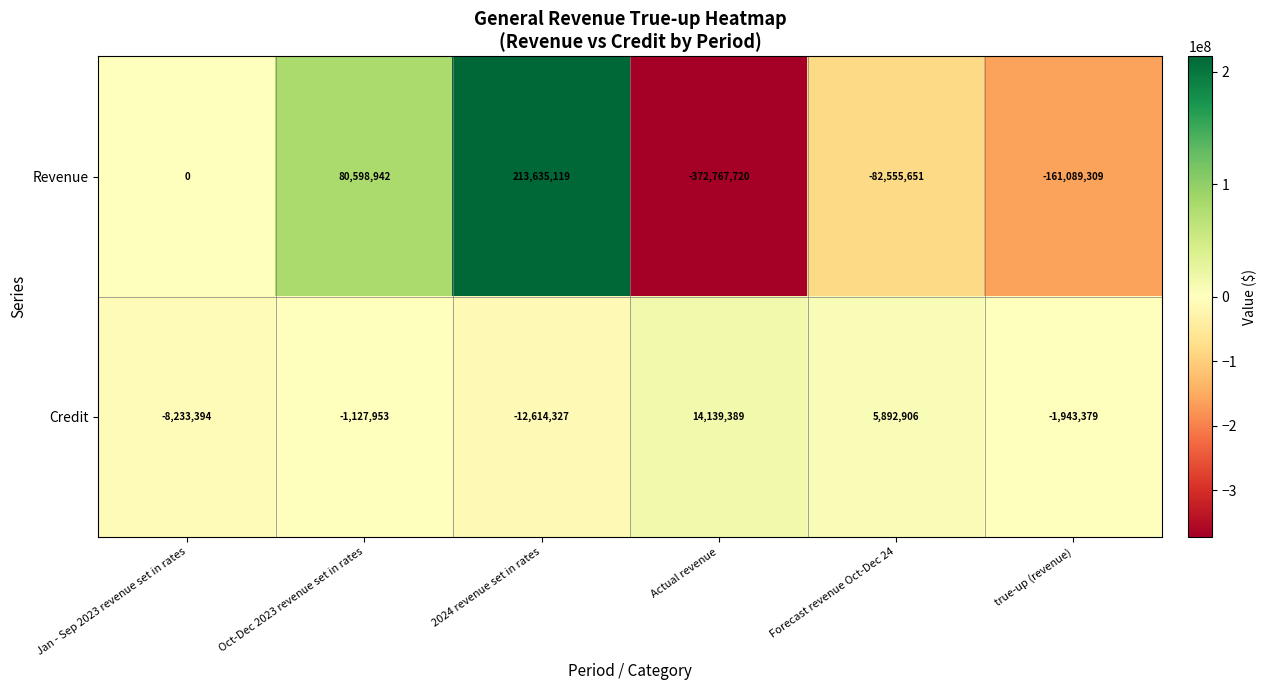

Rank the series at Forecast revenue Oct-Dec 24 from highest to lowest value.

Credit, Revenue